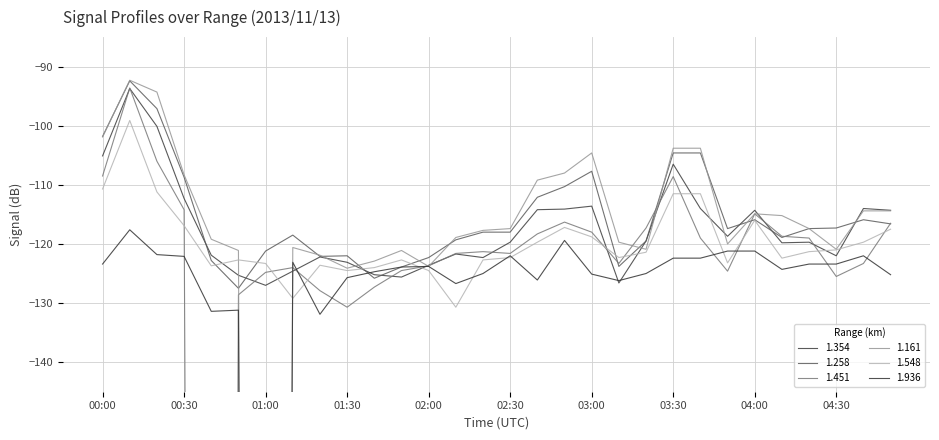

Reading left to right, transcribe all the data shown in this chart.

1.354: -105.1	-93.7	-100.1	-112.3	-121.9	-125.3	-127.0	-124.6	-122.2	-123.1	-125.2	-125.6	-123.6	-121.7	-122.3	-119.7	-114.2	-114.1	-113.6	-126.6	-119.5	-106.5	-114.0	-118.7	-114.3	-119.8	-119.7	-122.0	-114.0	-114.3
1.258: -101.8	-92.4	-97.1	-108.7	-122.8	-127.5	-121.2	-118.5	-122.1	-122.0	-125.8	-123.9	-122.3	-119.3	-118.0	-118.0	-112.1	-110.3	-107.7	-123.8	-119.5	-104.6	-104.6	-117.4	-115.9	-118.9	-117.4	-117.3	-115.9	-116.6
1.451: -108.5	-93.6	-106.0	-114.2	-999.0	-128.6	-124.8	-124.0	-127.9	-130.7	-127.3	-124.5	-123.7	-121.6	-121.3	-121.6	-118.3	-116.3	-118.0	-123.3	-117.3	-108.6	-119.0	-124.6	-114.9	-118.7	-119.0	-125.5	-123.3	-116.5
1.161: -101.9	-92.3	-94.3	-108.3	-119.2	-121.1	-999.0	-120.6	-121.9	-124.1	-122.9	-121.1	-123.8	-118.9	-117.7	-117.4	-109.2	-108.0	-104.6	-119.7	-120.9	-103.8	-103.8	-120.0	-114.9	-115.2	-117.4	-120.9	-114.4	-114.4
1.548: -110.7	-99.1	-111.2	-116.9	-123.7	-122.7	-123.3	-129.2	-123.6	-124.5	-124.0	-122.7	-124.5	-130.7	-122.7	-122.3	-119.7	-117.2	-118.8	-122.3	-121.4	-111.5	-111.5	-123.2	-116.0	-122.4	-121.3	-121.0	-119.7	-117.5
1.936: -123.4	-117.6	-121.8	-122.1	-131.4	-131.2	-999.0	-123.1	-131.9	-125.7	-124.7	-123.9	-123.8	-126.7	-125.0	-122.0	-126.1	-119.4	-125.1	-126.2	-125.0	-122.4	-122.4	-121.2	-121.2	-124.3	-123.4	-123.4	-122.0	-125.2